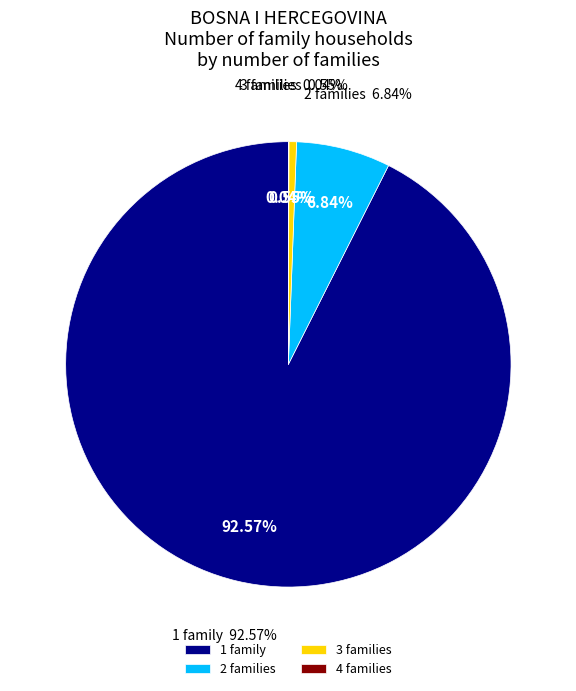

Rank the categories by value from lowest to highest.

4 families, 3 families, 2 families, 1 family